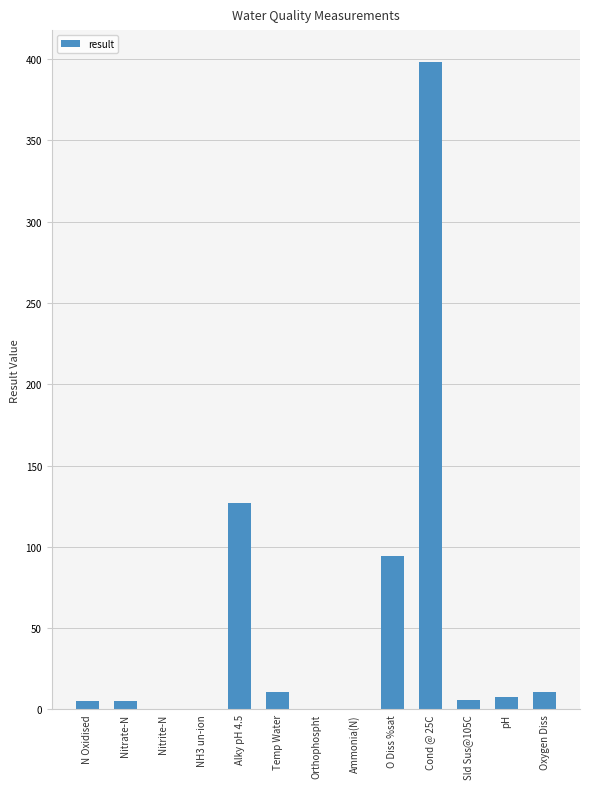

Which has a higher value, N Oxidised or Ammonia(N)?

N Oxidised